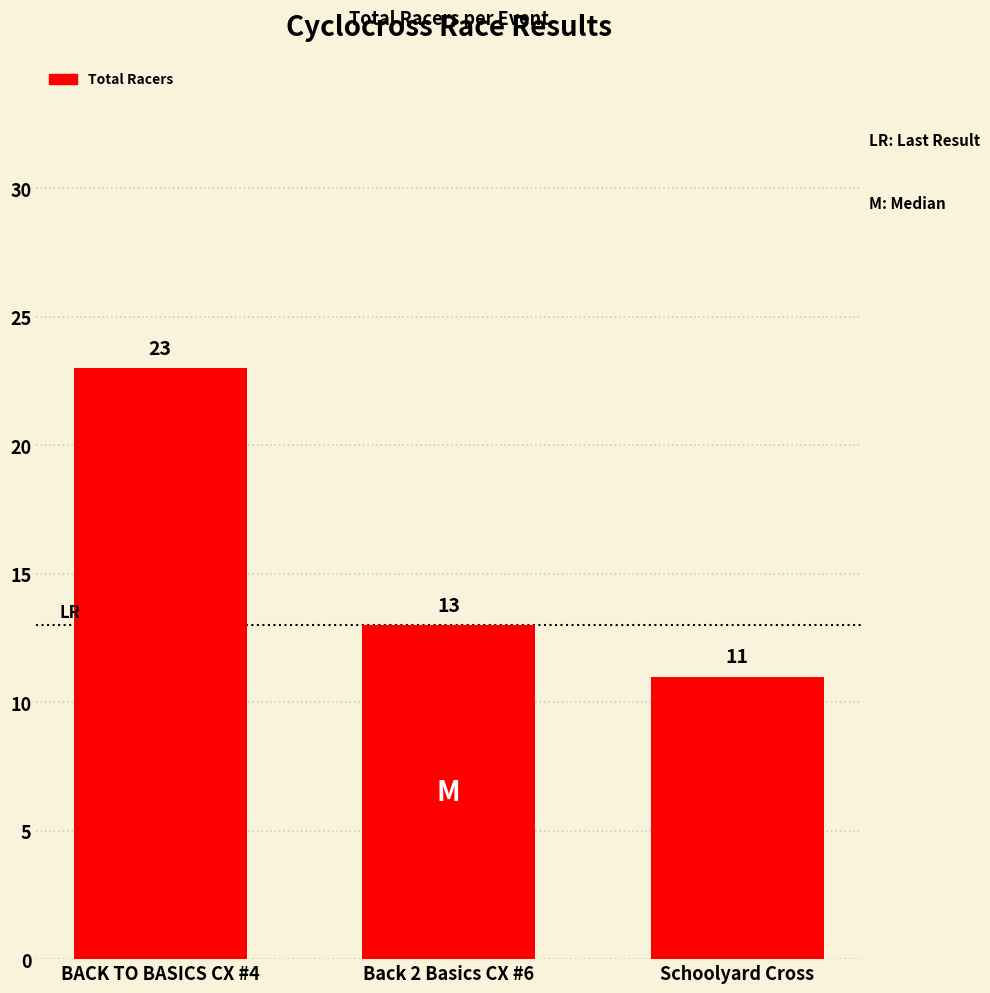

List the labels in order of value, largest first.

BACK TO BASICS CX #4, Back 2 Basics CX #6, Schoolyard Cross